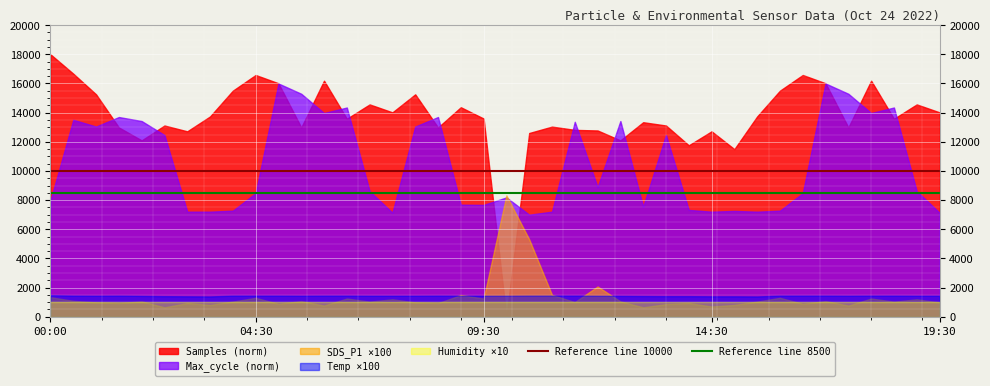

True or false: Samples (norm) and SDS_P1 ×100 cross at least once.

True